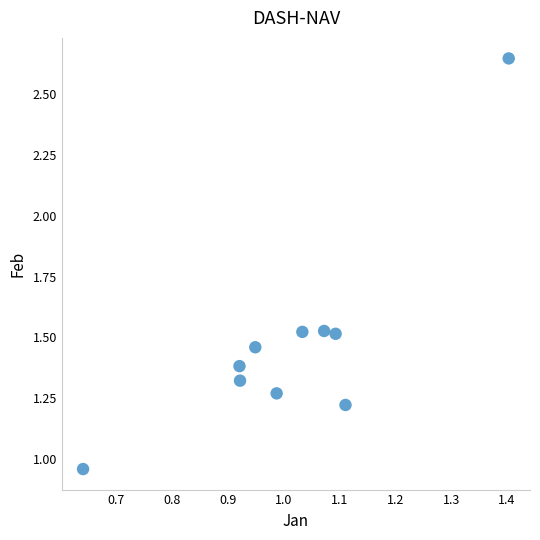

What is the range of Y values (max minus min)?

1.7